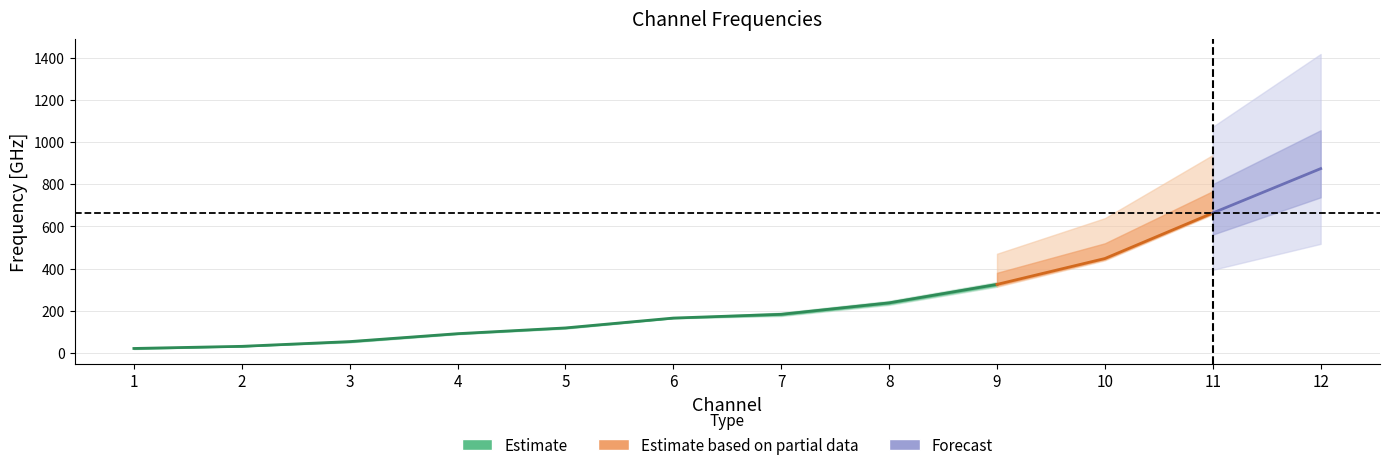

List the labels in order of Freq_set1 value, smallest first.

1, 2, 3, 4, 5, 6, 7, 8, 9, 10, 11, 12